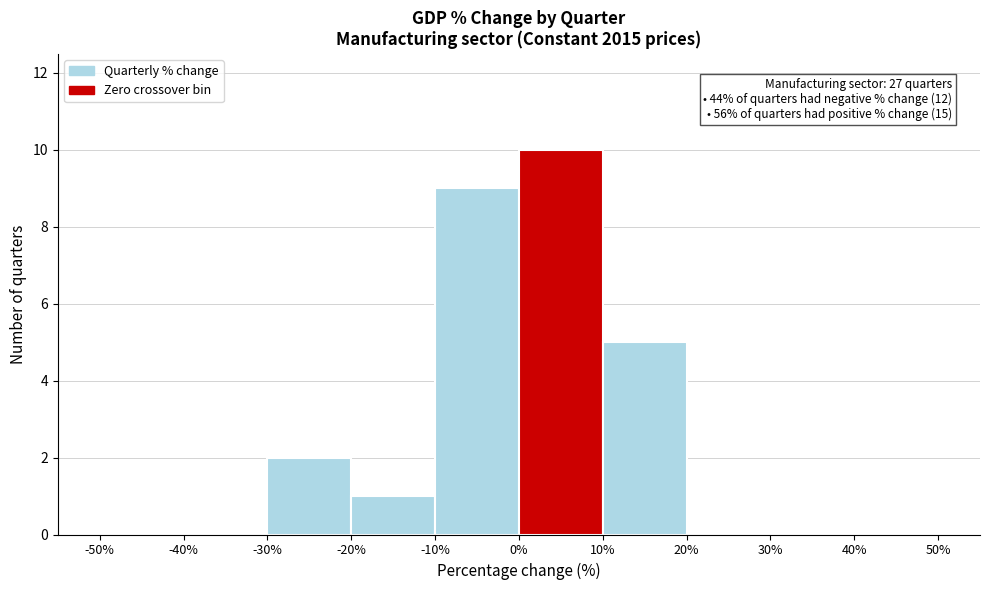

Which range on the x-axis has the tallest bar?

0% to 10%